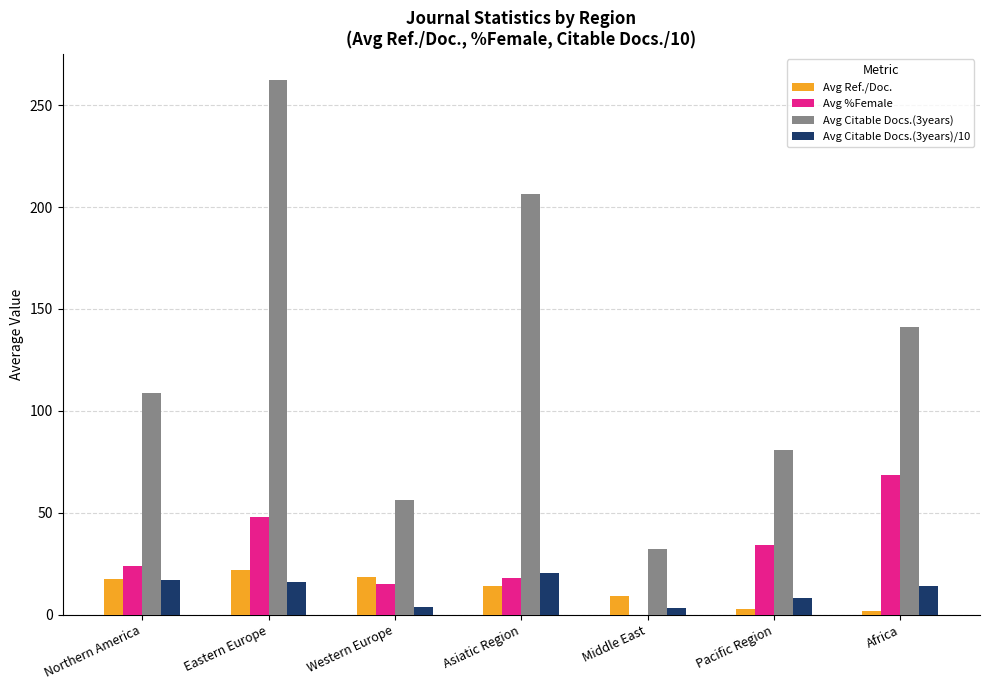

Which category has the highest value across all series?

Eastern Europe